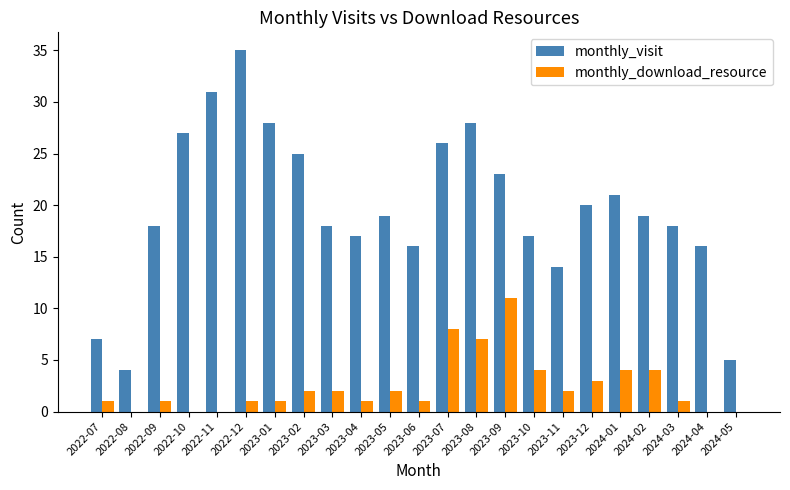

What is the greatest value displayed?

35